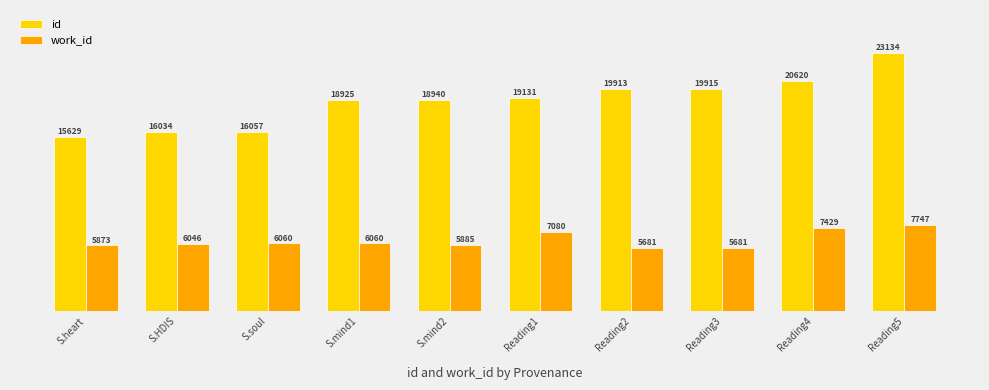

What is the difference between the maximum and second lowest values in the work_id series?

2066